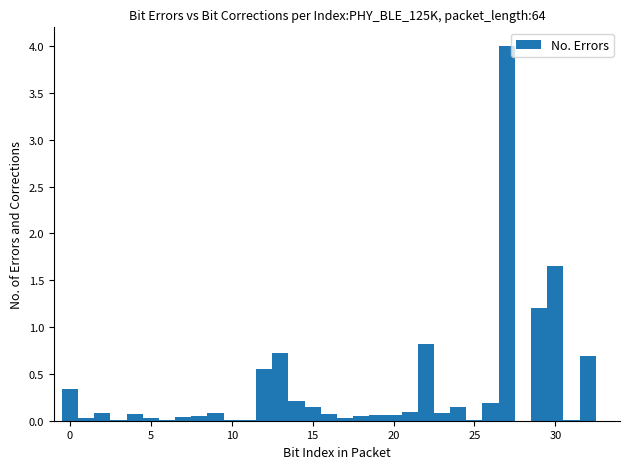

Around what value on the x-axis is the tallest bar? Give the approximate position of its centre, as read against the axis.

27.0